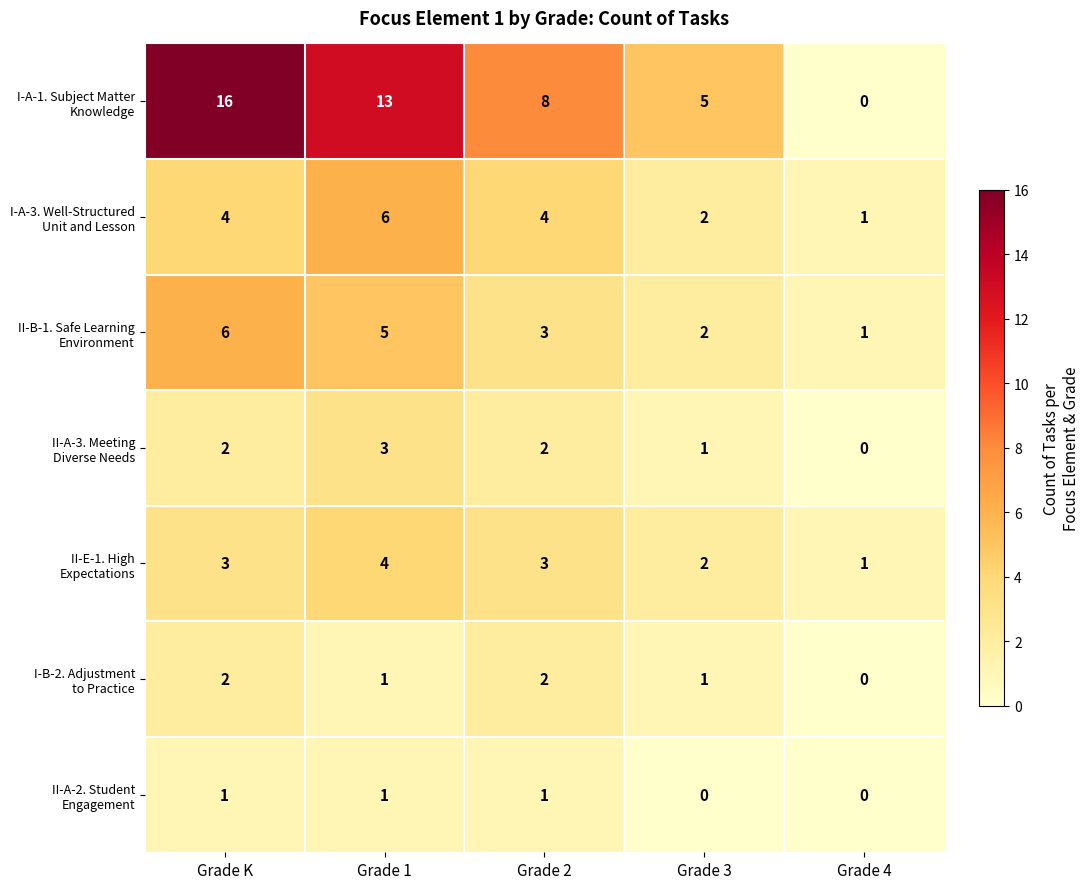

What is the difference between the highest and lowest values at Grade 3?

5